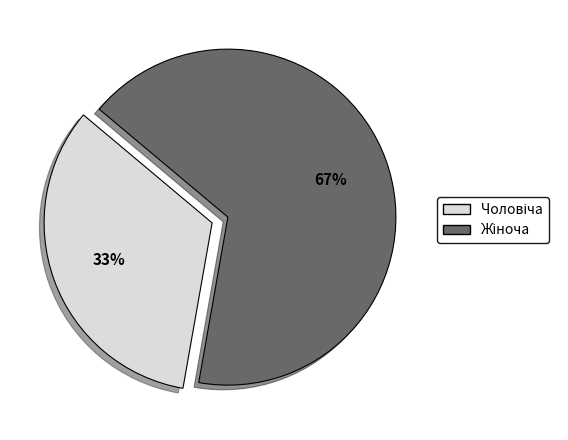

Is there a majority slice in this chart?

Yes